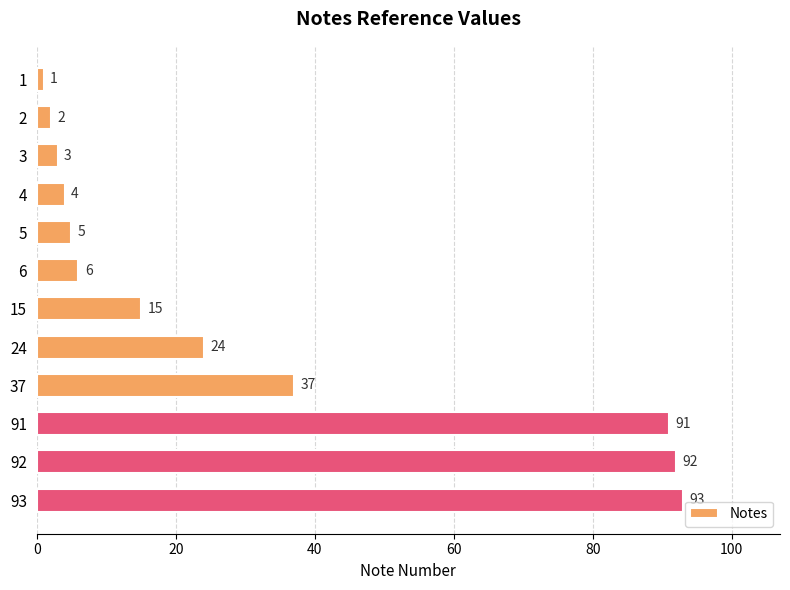

What is the minimum value shown in the chart?

1